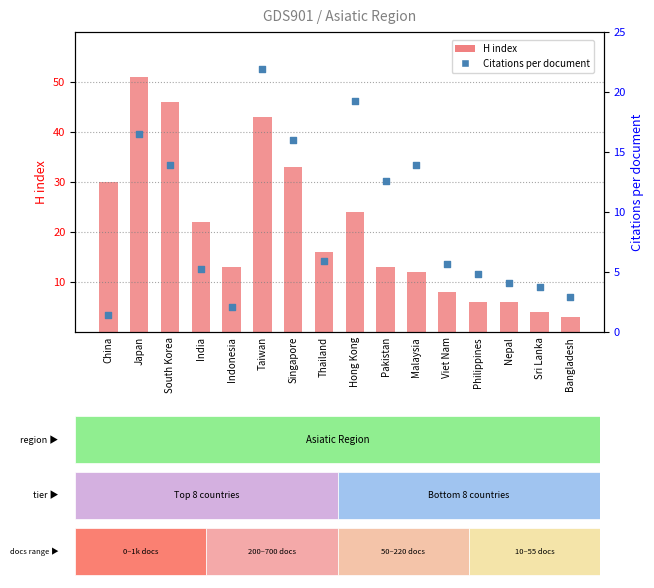

Which series reaches the maximum Y coordinate?

H index